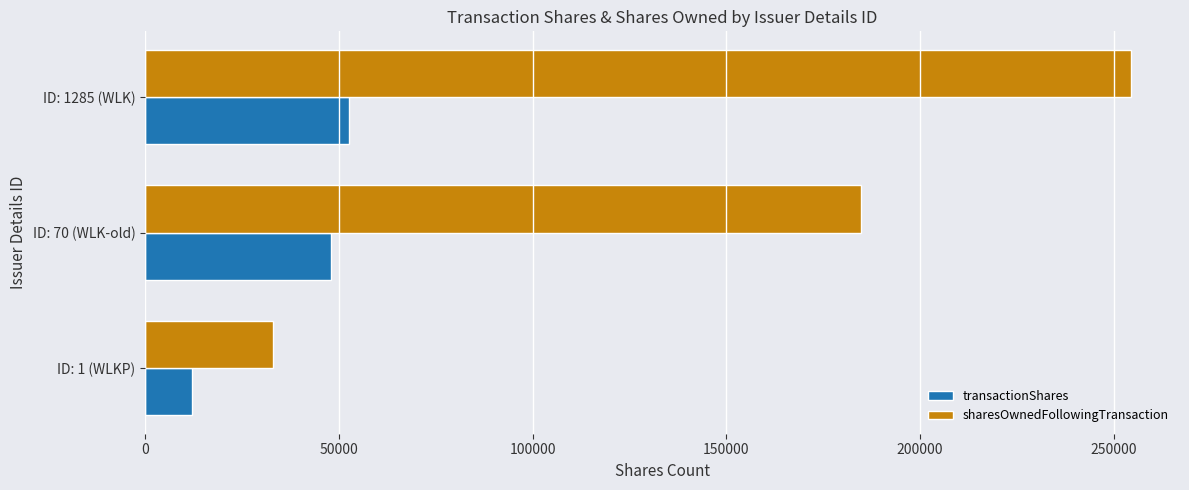

Which series has the largest range (max minus min)?

sharesOwnedFollowingTransaction